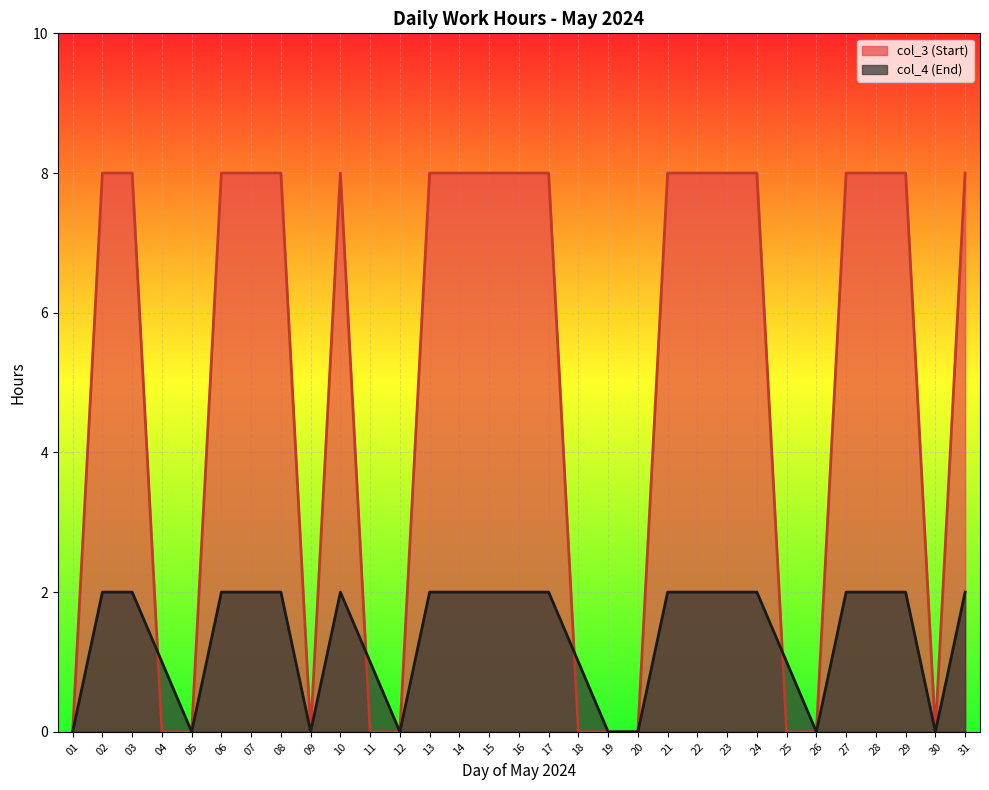

Which has a higher value, 22 or 14?

22